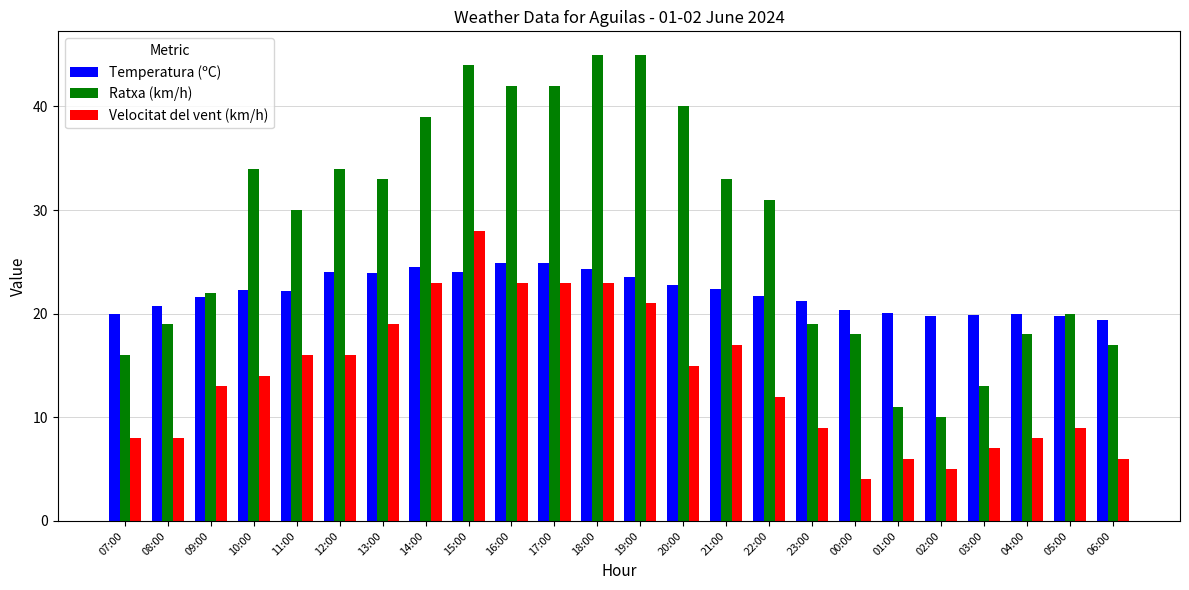

Is it true that Velocitat del vent (km/h) equals 14.0 at 10:00?

True